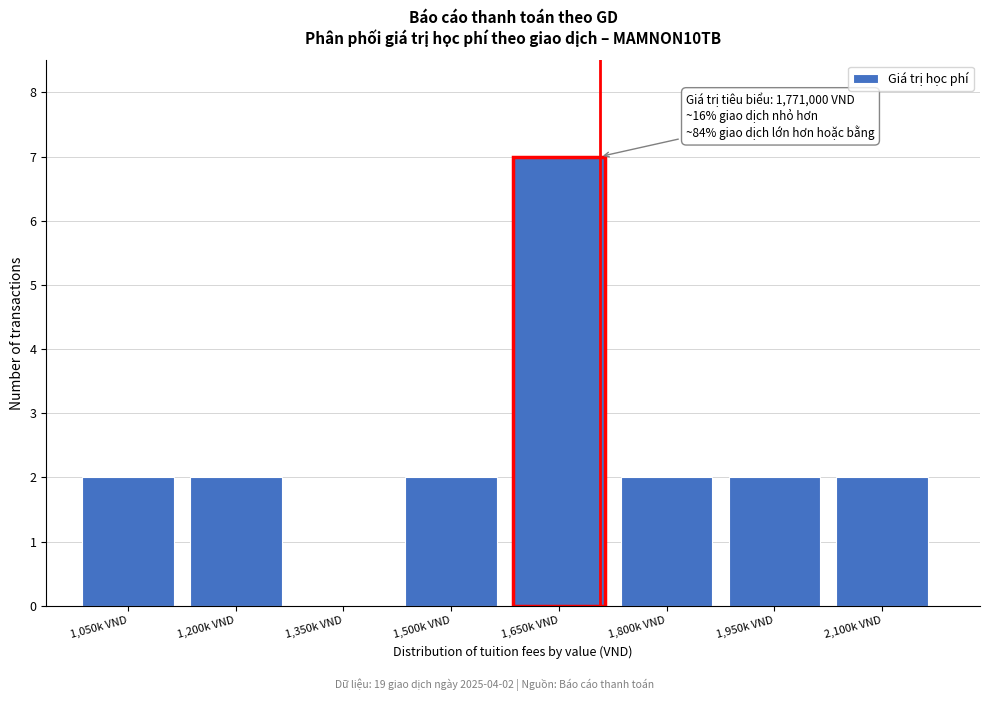

Reading right to left, extract all data points from this chart.

2,100k VND=2	1,950k VND=2	1,800k VND=2	1,650k VND=7	1,500k VND=2	1,350k VND=0	1,200k VND=2	1,050k VND=2